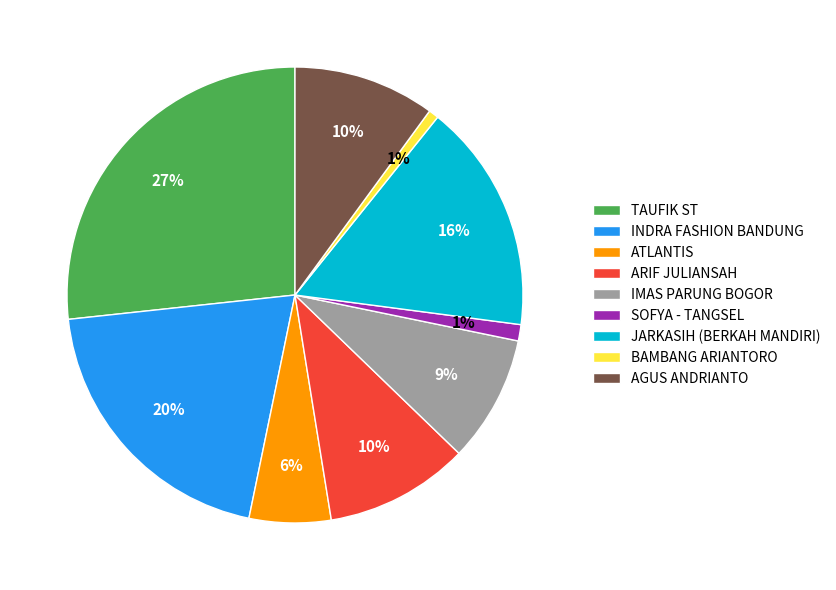

Combined, do TAUFIK ST and INDRA FASHION BANDUNG account for over 50%?

No